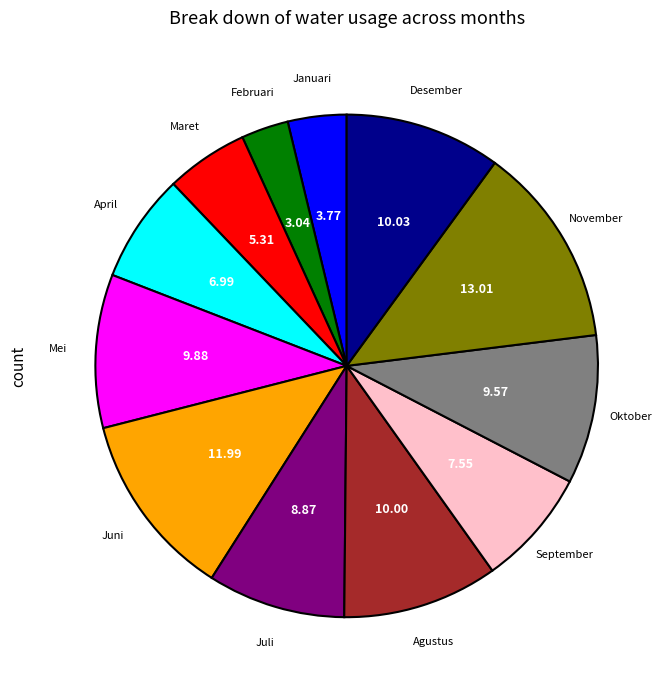

Is there any slice that represents more than half of the pie?

No